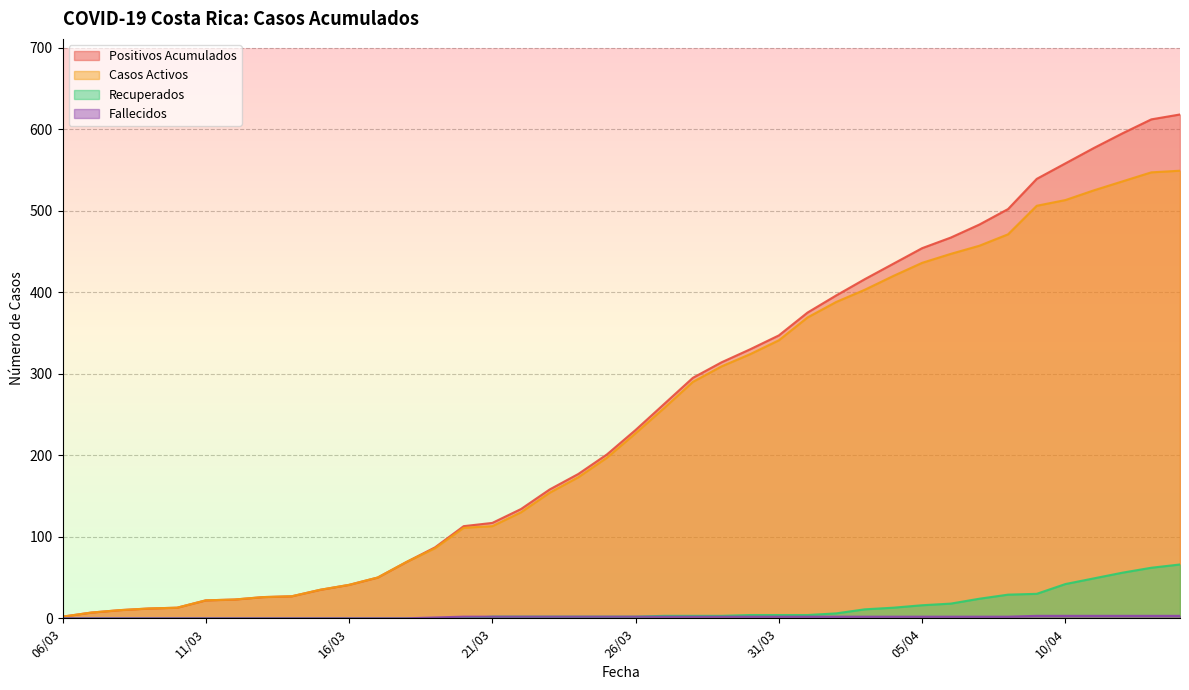

Reading left to right, what are all the values shown in this chart?

positivos: 06/03=2	07/03=7	08/03=10	09/03=12	10/03=13	11/03=22	12/03=23	13/03=26	14/03=27	15/03=35	16/03=41	17/03=50	18/03=69	19/03=87	20/03=113	21/03=117	22/03=134	23/03=158	24/03=177	25/03=201	26/03=231	27/03=263	28/03=295	29/03=314	30/03=330	31/03=347	01/04=375	02/04=396	03/04=416	04/04=435	05/04=454	06/04=467	07/04=483	08/04=502	09/04=539	10/04=558	11/04=577	12/04=595	13/04=612	14/04=618
activos: 06/03=2	07/03=7	08/03=10	09/03=12	10/03=13	11/03=22	12/03=23	13/03=26	14/03=27	15/03=35	16/03=41	17/03=50	18/03=69	19/03=86	20/03=111	21/03=113	22/03=130	23/03=154	24/03=173	25/03=197	26/03=227	27/03=258	28/03=290	29/03=309	30/03=324	31/03=341	01/04=369	02/04=388	03/04=403	04/04=420	05/04=436	06/04=447	07/04=457	08/04=471	09/04=506	10/04=513	11/04=525	12/04=536	13/04=547	14/04=549
RECUPERADOS: 06/03=0	07/03=0	08/03=0	09/03=0	10/03=0	11/03=0	12/03=0	13/03=0	14/03=0	15/03=0	16/03=0	17/03=0	18/03=0	19/03=0	20/03=0	21/03=2	22/03=2	23/03=2	24/03=2	25/03=2	26/03=2	27/03=3	28/03=3	29/03=3	30/03=4	31/03=4	01/04=4	02/04=6	03/04=11	04/04=13	05/04=16	06/04=18	07/04=24	08/04=29	09/04=30	10/04=42	11/04=49	12/04=56	13/04=62	14/04=66
fallecidos: 06/03=0	07/03=0	08/03=0	09/03=0	10/03=0	11/03=0	12/03=0	13/03=0	14/03=0	15/03=0	16/03=0	17/03=0	18/03=0	19/03=1	20/03=2	21/03=2	22/03=2	23/03=2	24/03=2	25/03=2	26/03=2	27/03=2	28/03=2	29/03=2	30/03=2	31/03=2	01/04=2	02/04=2	03/04=2	04/04=2	05/04=2	06/04=2	07/04=2	08/04=2	09/04=3	10/04=3	11/04=3	12/04=3	13/04=3	14/04=3